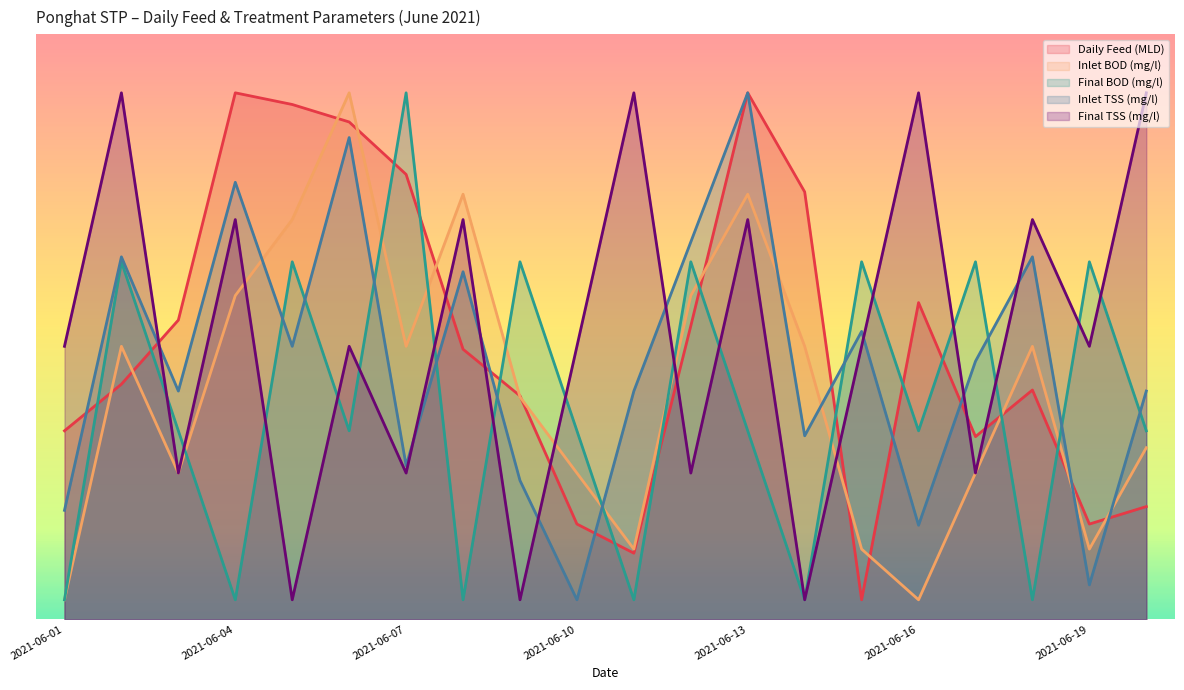

Which label corresponds to the smallest value in the chart?

2021-06-15